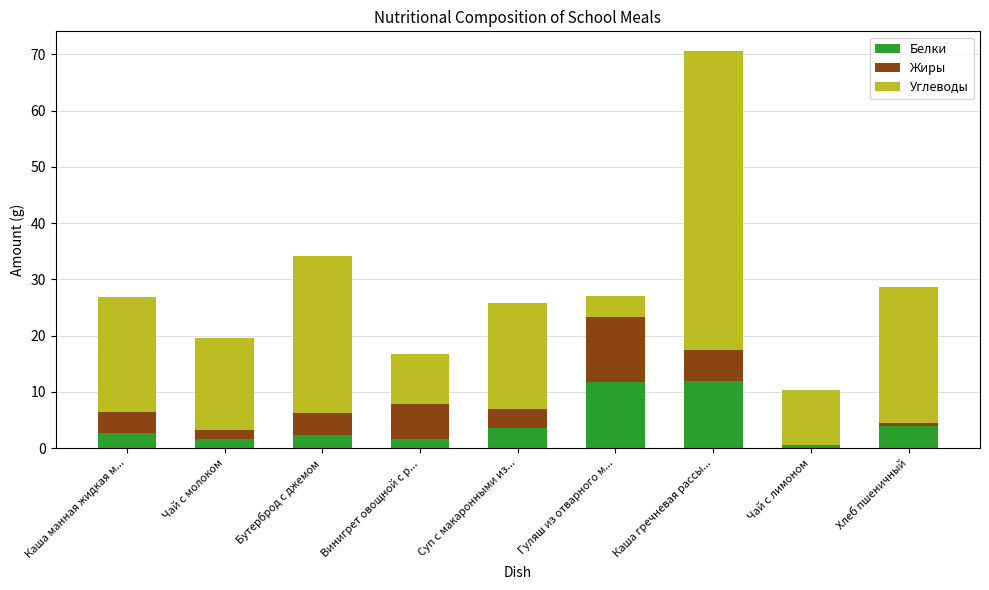

How many data points does each series have?

9